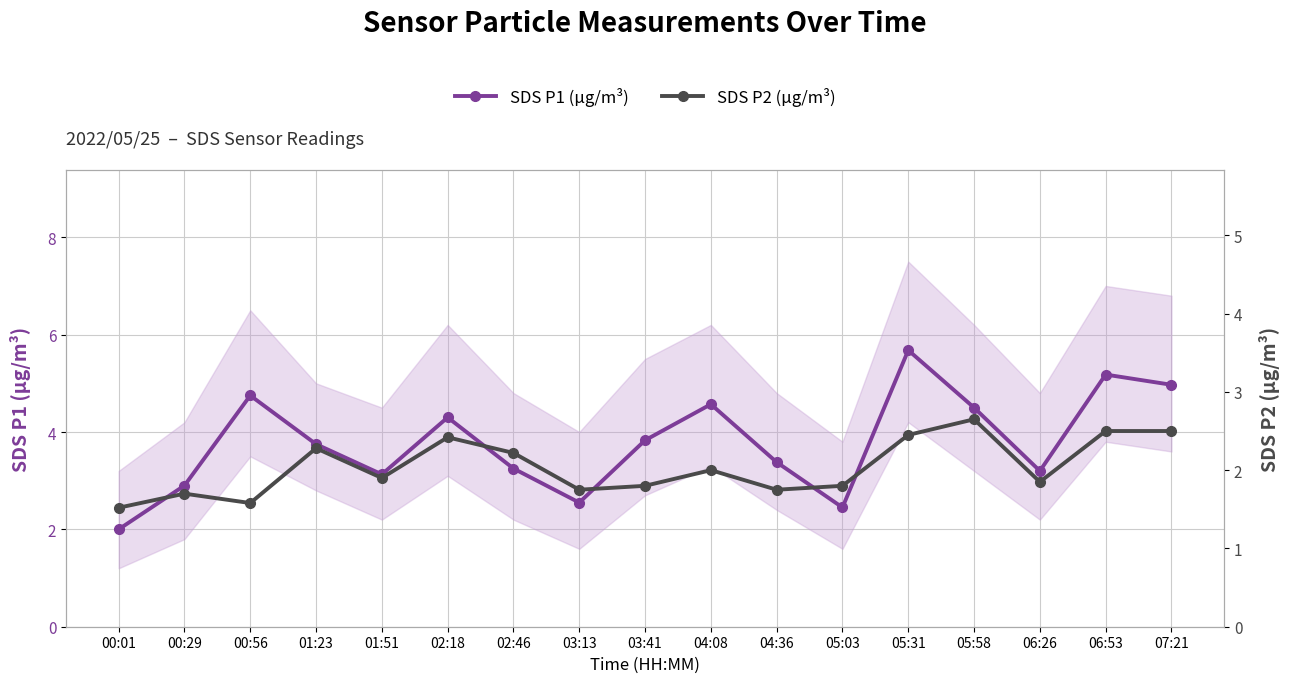

What is the difference between the highest and lowest values at 06:26?

1.4